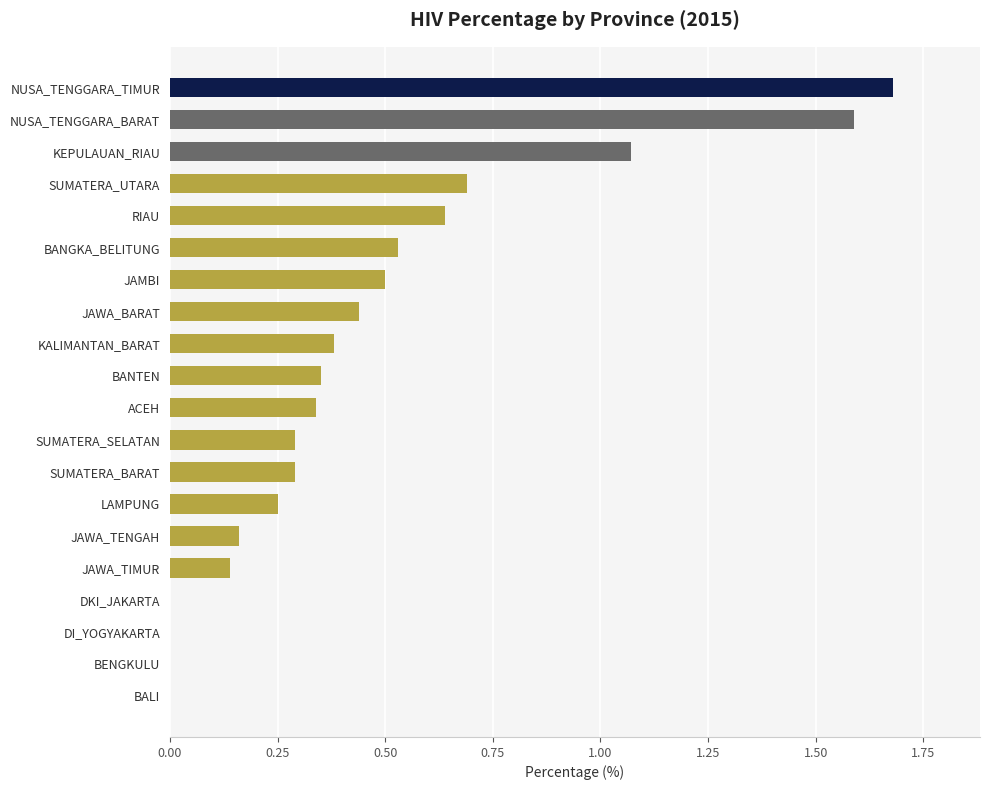

The value at JAWA_TENGAH is 0.0. True or false?

False